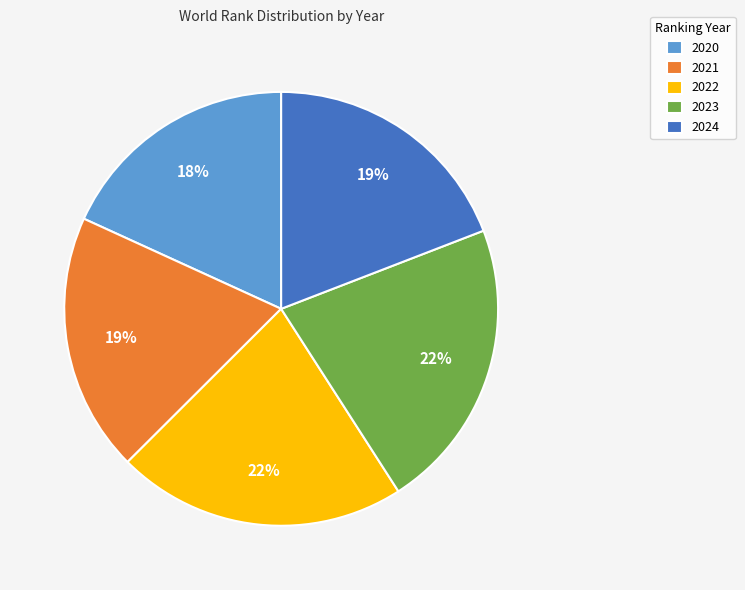

To the nearest percent, what portion does 2020 represent?

18%